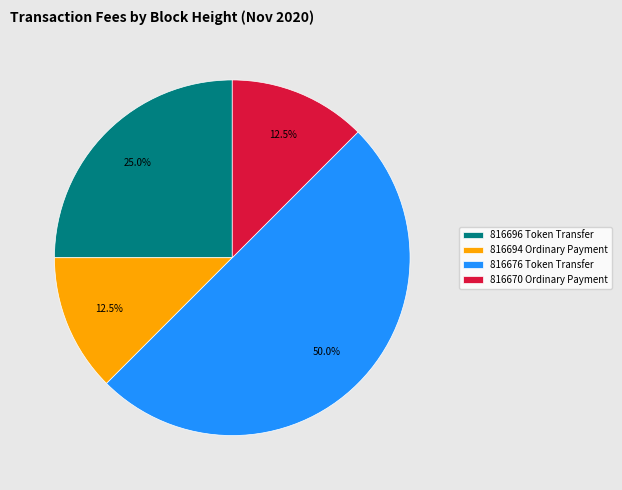

Count the number of slices in the pie.

4